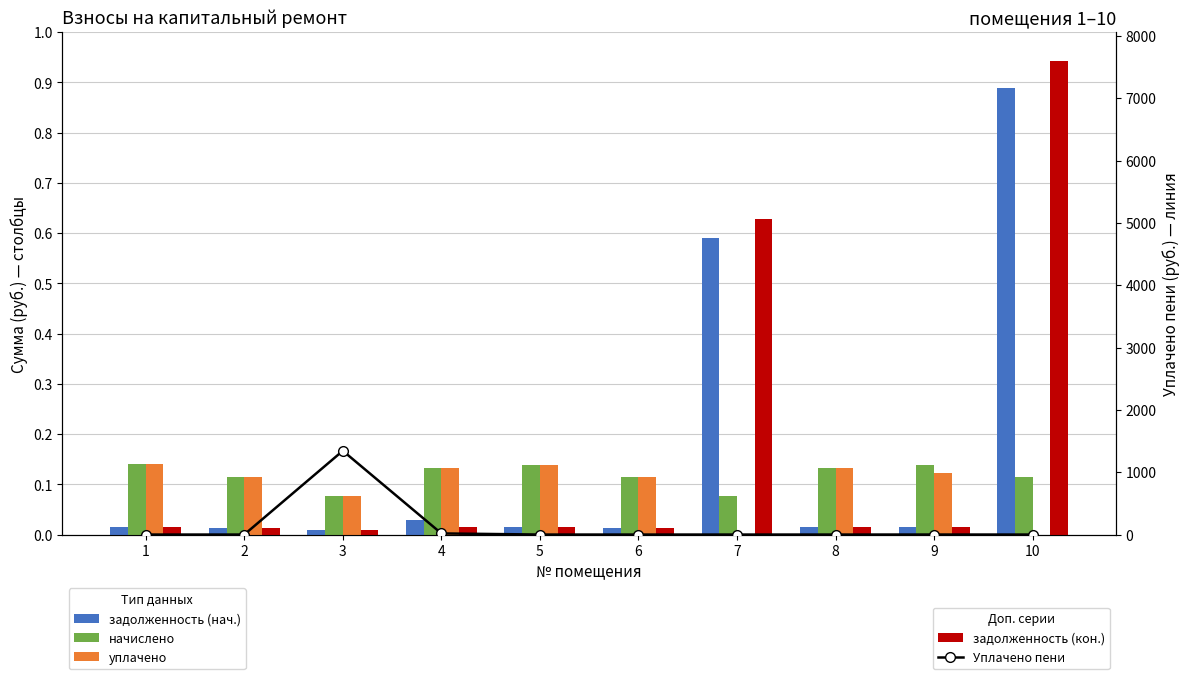

Is it true that Уплачено пени equals 0.1 at 9?

False